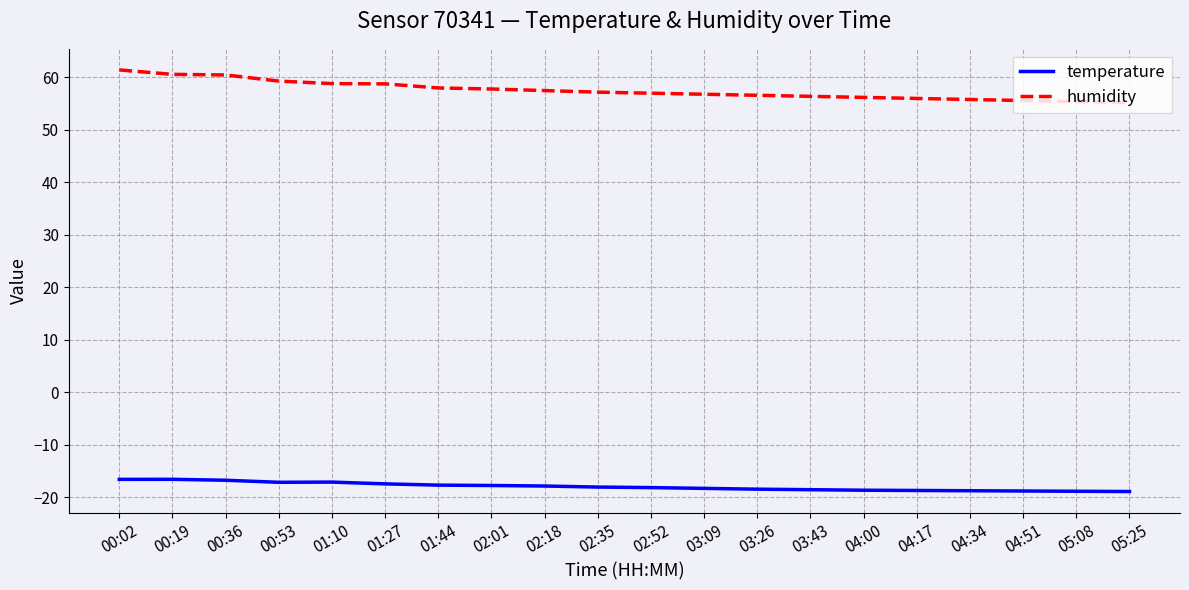

True or false: humidity and temperature cross at least once.

False